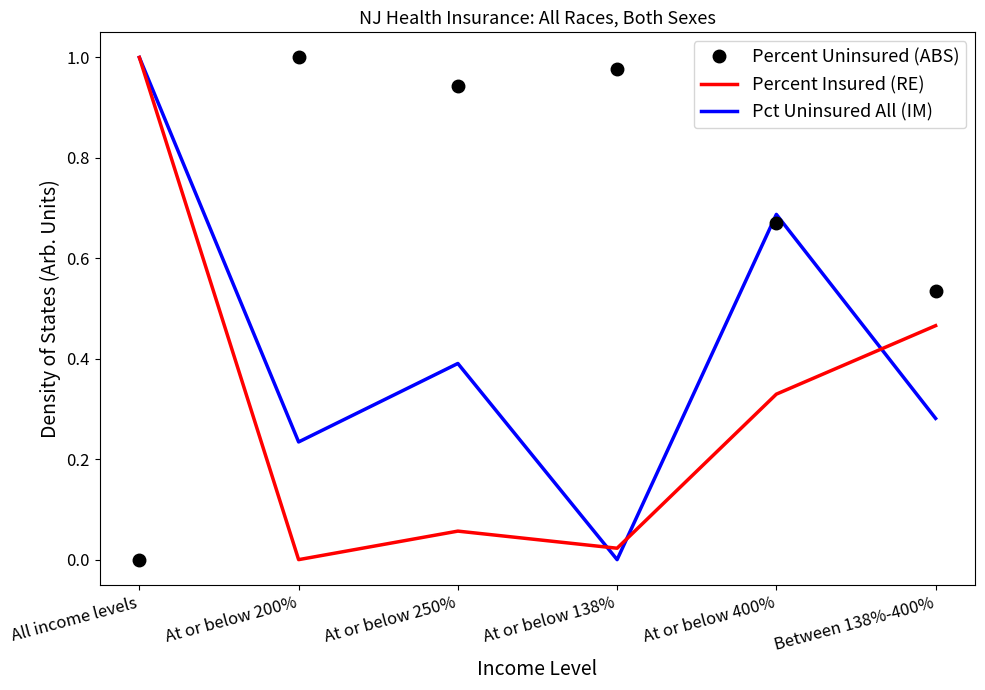

What position from the left is All income levels?

1